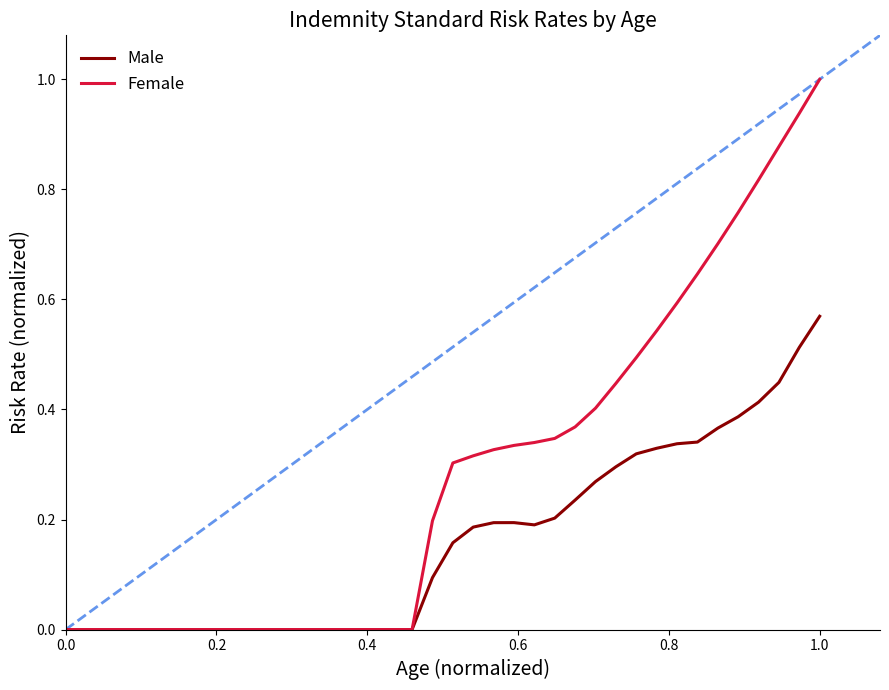

Which series has the largest range (max minus min)?

Female